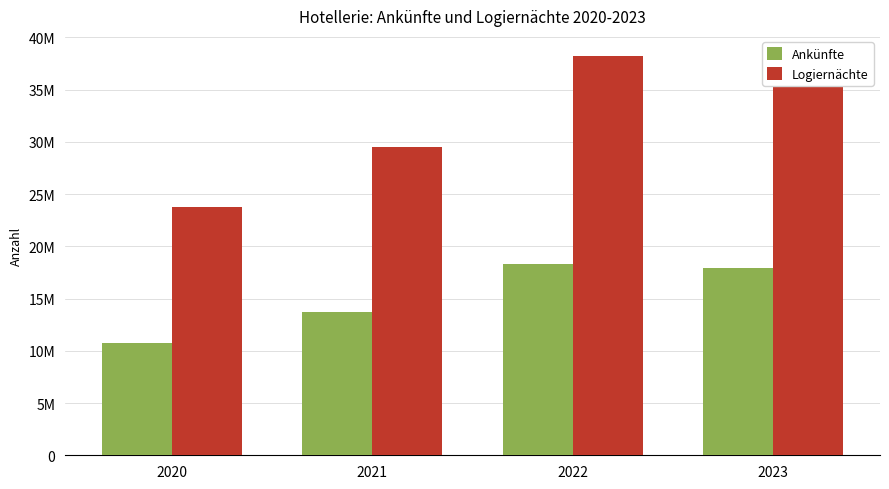

Does the chart contain stacked bars?

No